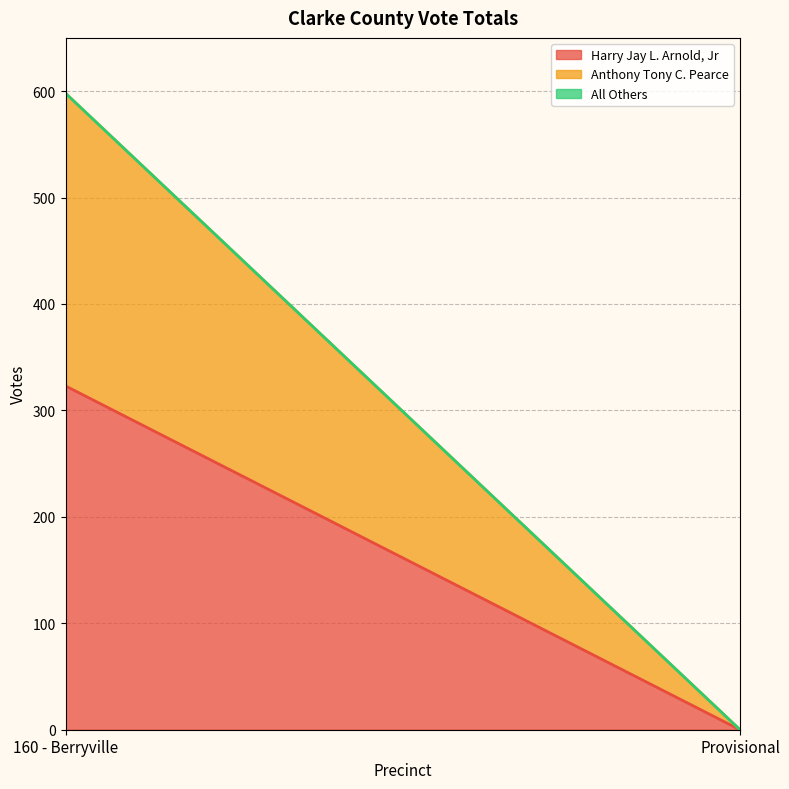

How many Harry Jay L. Arnold, Jr values are between 0 and 323?

2